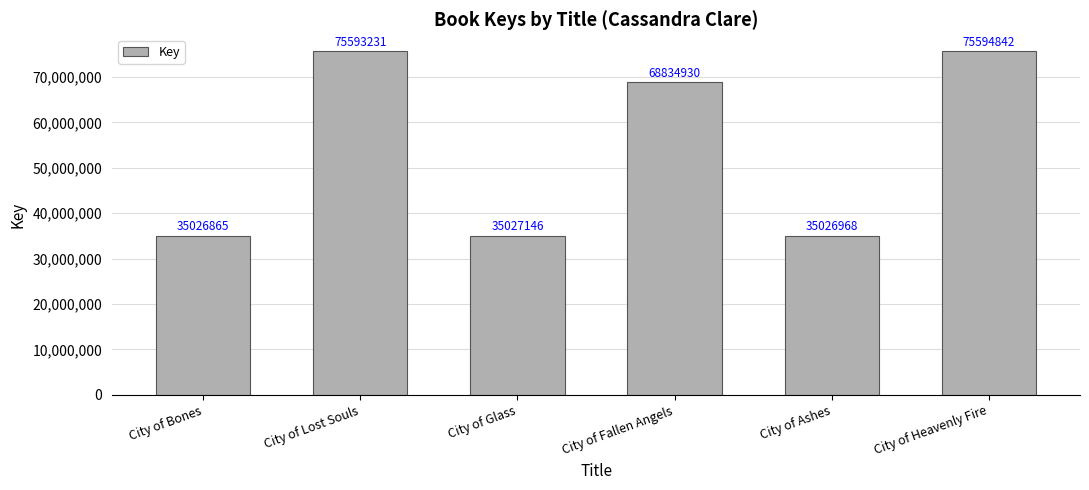

Which label corresponds to the largest value in the chart?

City of Heavenly Fire